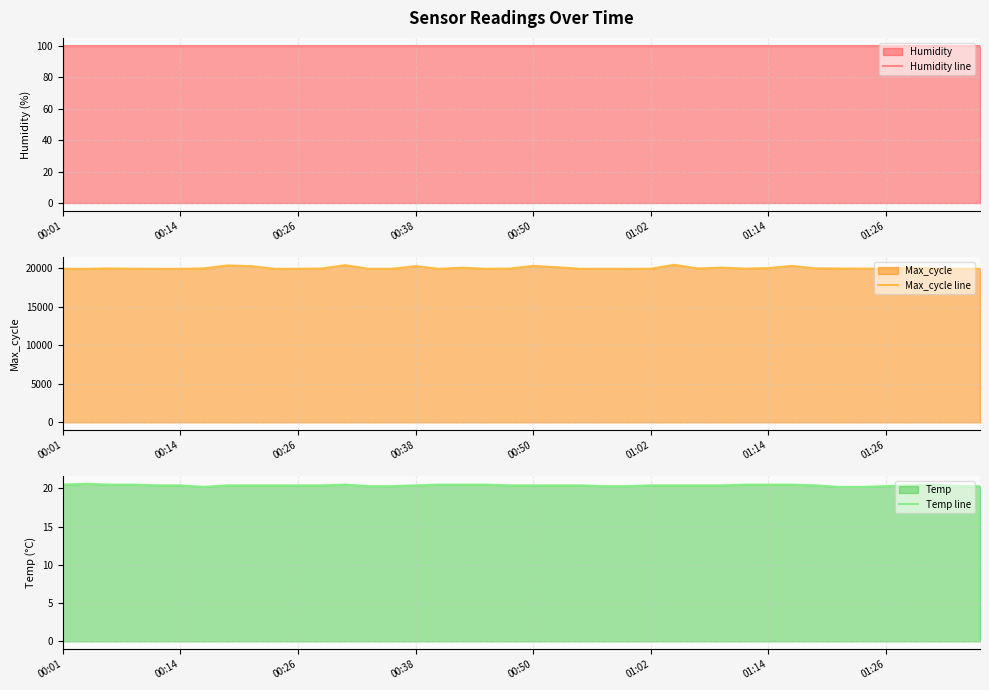

Is it true that Temp line equals 20.3 at 23?

True